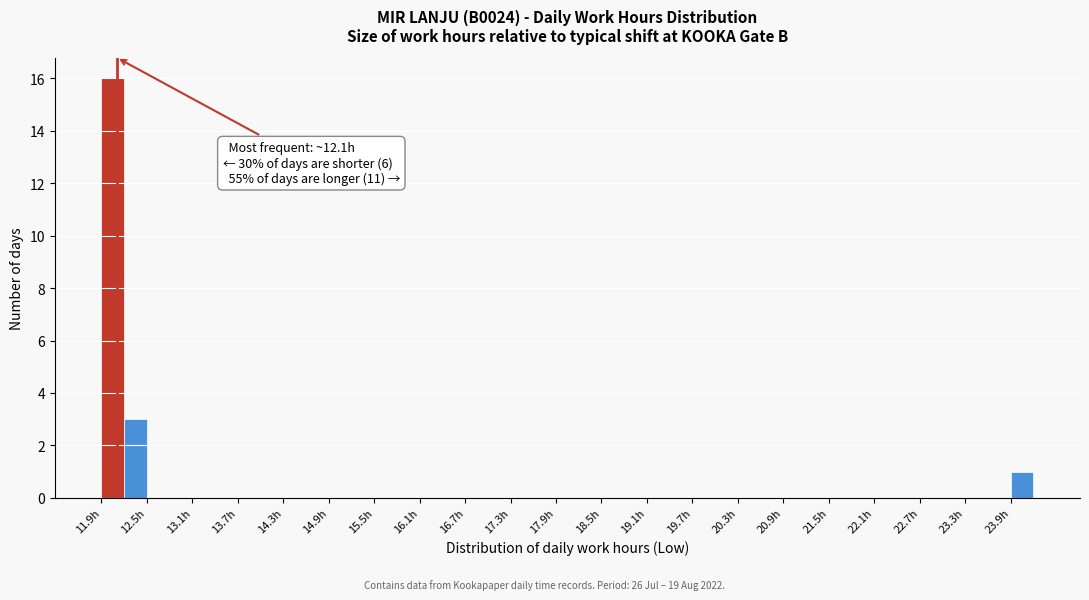

Around what value on the x-axis is the tallest bar? Give the approximate position of its centre, as read against the axis.

12.1